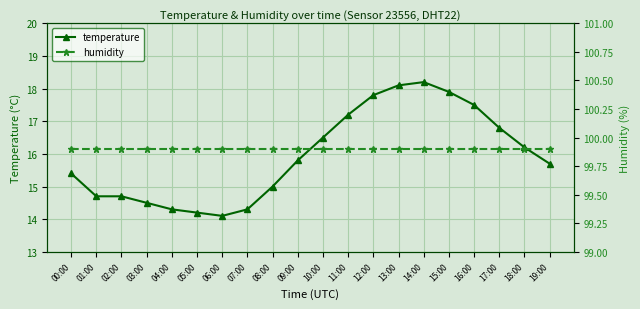

Is it true that humidity equals 56.1 at 04:00?

False